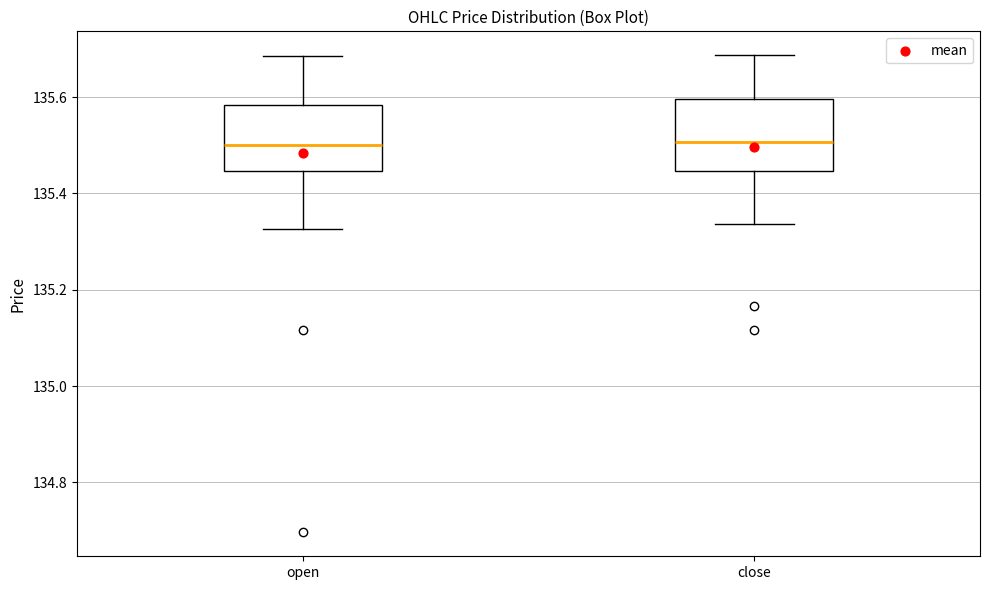

Reading left to right, read every box against the y-axis: the position of its median line, the range the box covers, and the ends of its whiskers. The values are not printed on the chart, so give them approximately, as read against the axis.

open: median 135.50, box 135.44 to 135.58, whiskers 135.32 to 135.68
close: median 135.50, box 135.44 to 135.60, whiskers 135.34 to 135.68